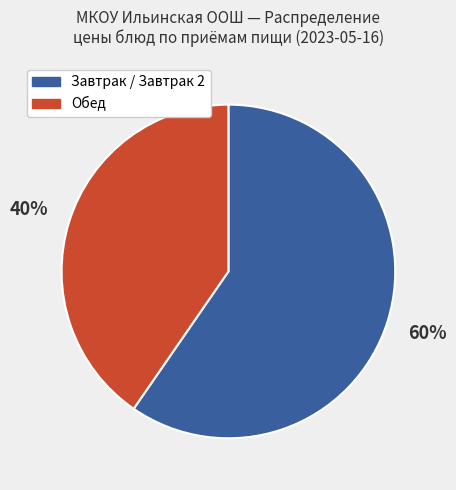

To the nearest percent, what is the average slice percentage?

50%